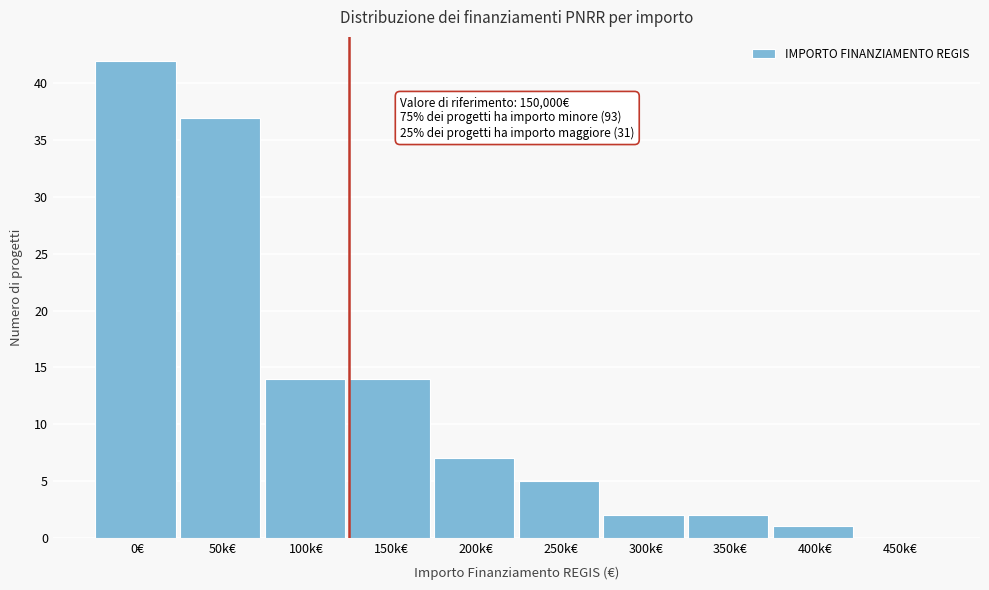

Reading right to left, extract all data points from this chart.

450k€=0	400k€=1	350k€=2	300k€=2	250k€=5	200k€=7	150k€=14	100k€=14	50k€=37	0€=42